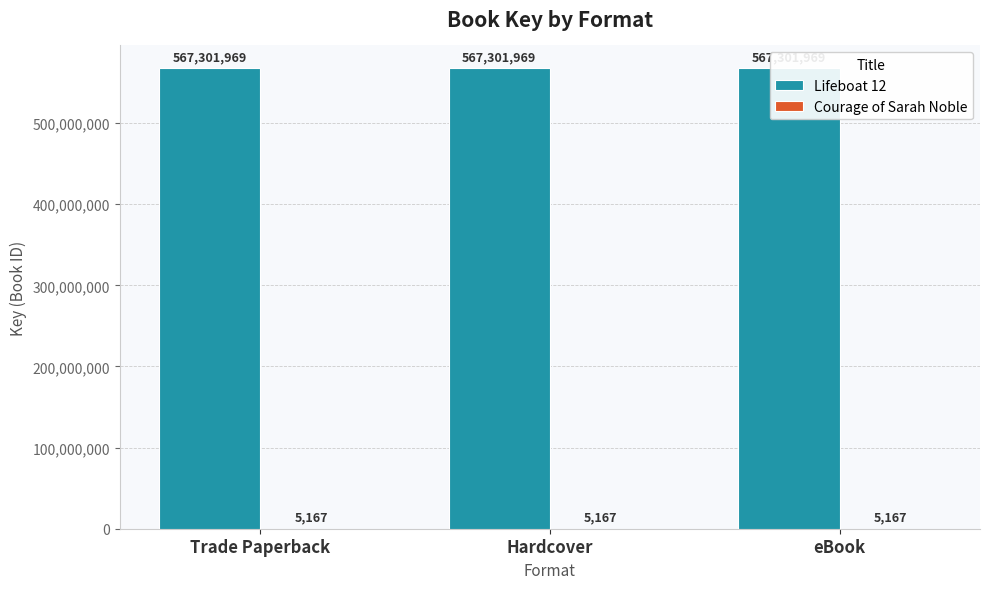

How many bars are there in total?

6